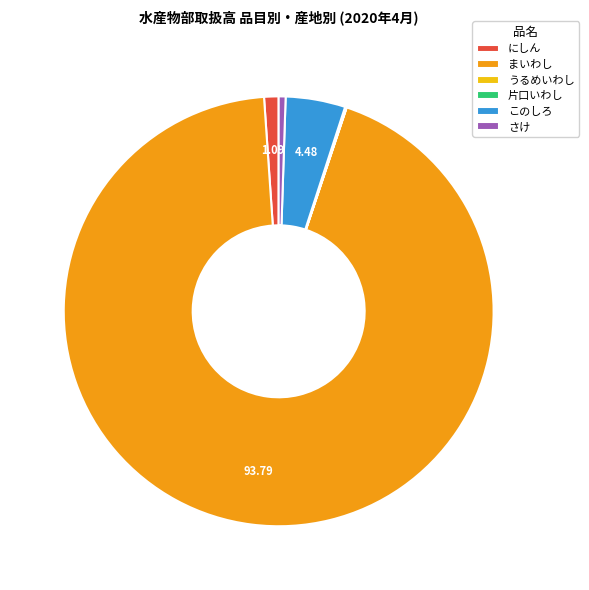

Is the sum of さけ and にしん greater than half?

No